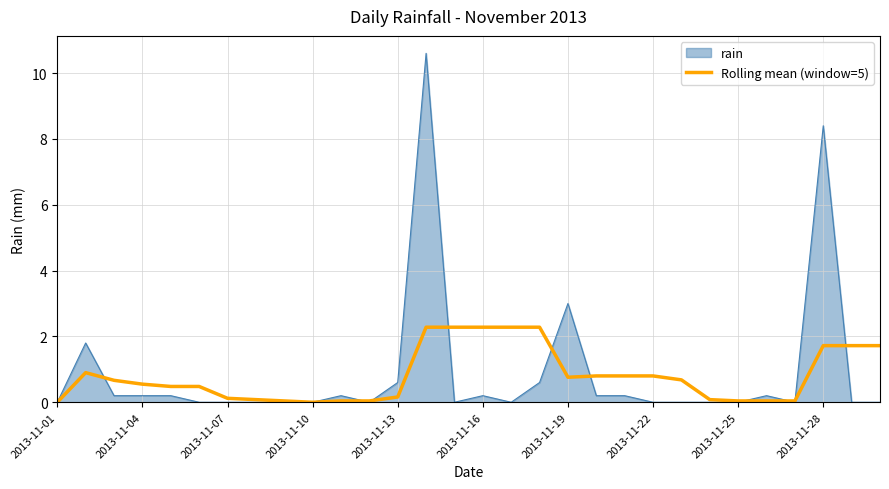

Does the chart display data point markers on the line(s)?

No